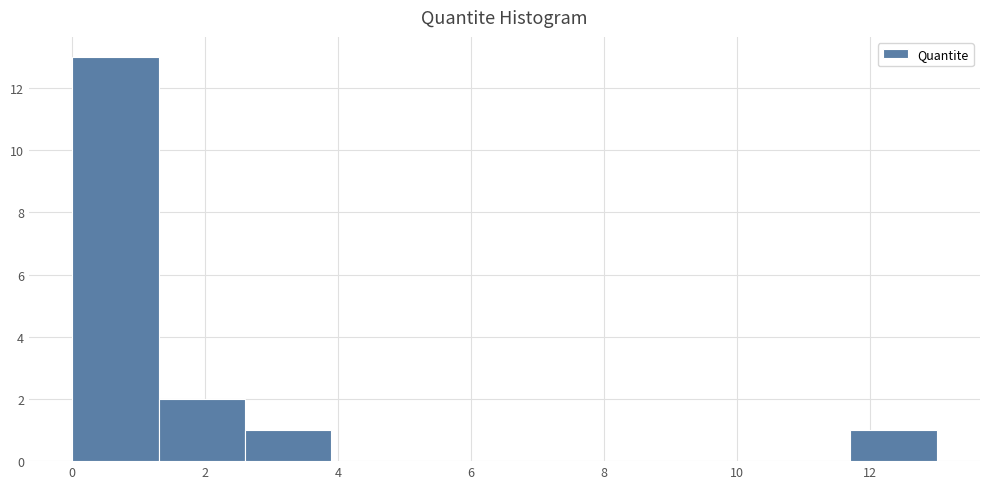

Reading left to right, list every bar in this chart as the range it spans on the x-axis followed by its height. Neither the bar edges nor the heights are printed on the chart, so give them approximately, as read against the axes.

0.0 to 1.4: 13
1.4 to 2.6: 2
2.6 to 4.0: 1
4.0 to 5.2: 0
5.2 to 6.6: 0
6.6 to 7.8: 0
7.8 to 9.2: 0
9.2 to 10.4: 0
10.4 to 11.8: 0
11.8 to 13.0: 1